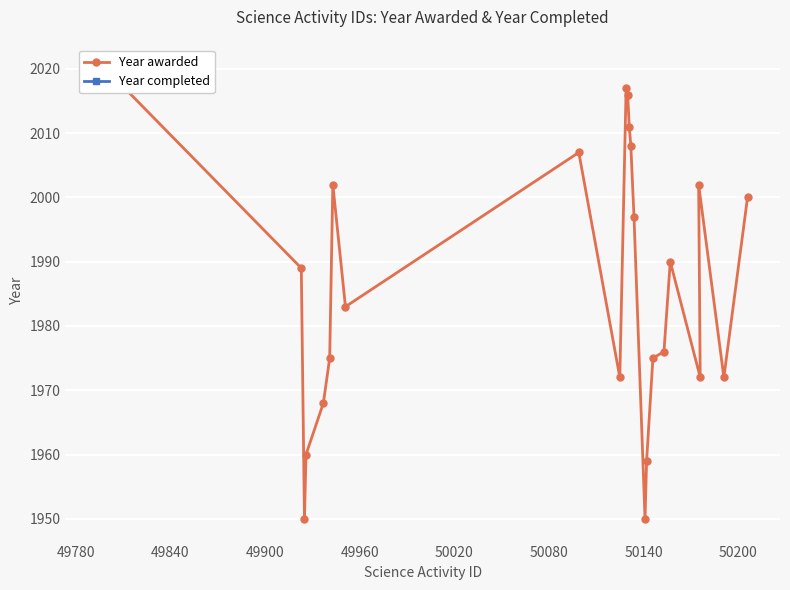

Approximately how many times larger is the value at 49794 compared to 50191?

1.0